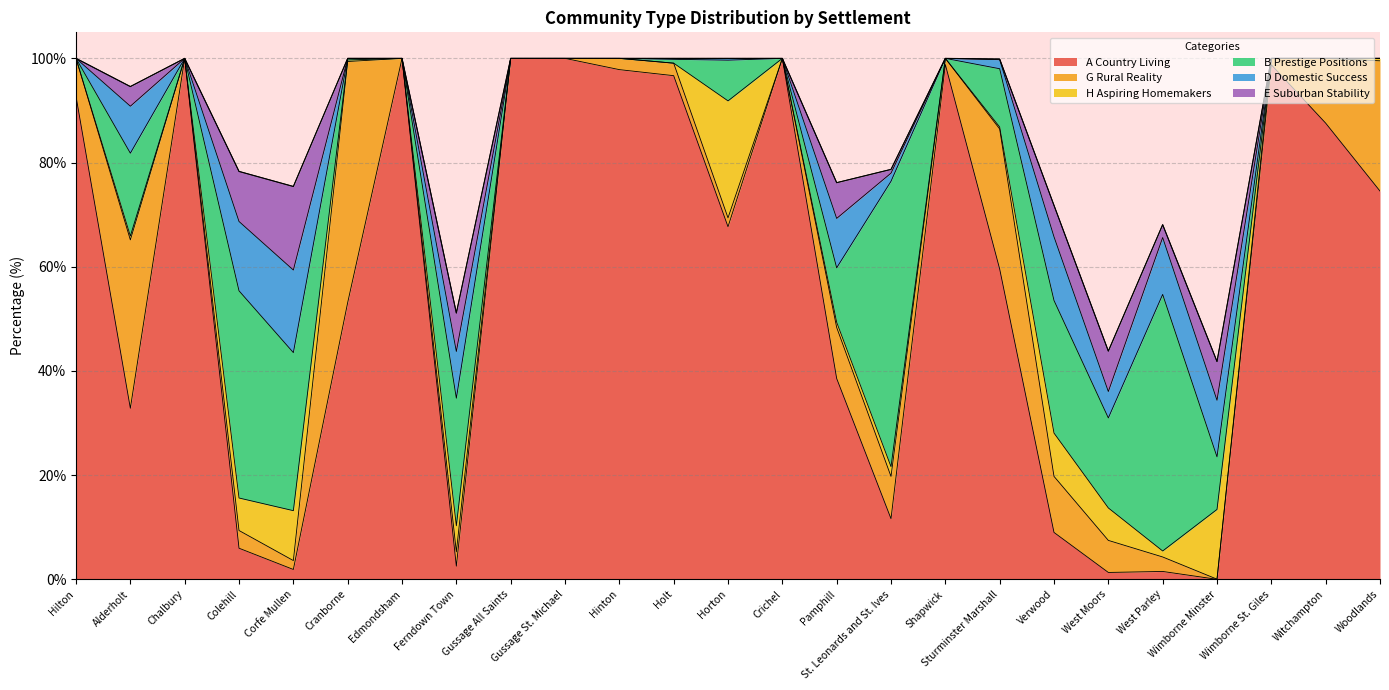

List the labels in order of D Domestic Success value, smallest first.

Hilton, Chalbury, Cranborne, Edmondsham, Gussage All Saints, Gussage St. Michael, Hinton, Crichel, Shapwick, Wimborne St. Giles, Witchampton, Woodlands, Holt, Horton, St. Leonards and St. Ives, Sturminster Marshall, West Moors, Ferndown Town, Alderholt, Pamphill, Wimborne Minster, West Parley, Verwood, Colehill, Corfe Mullen